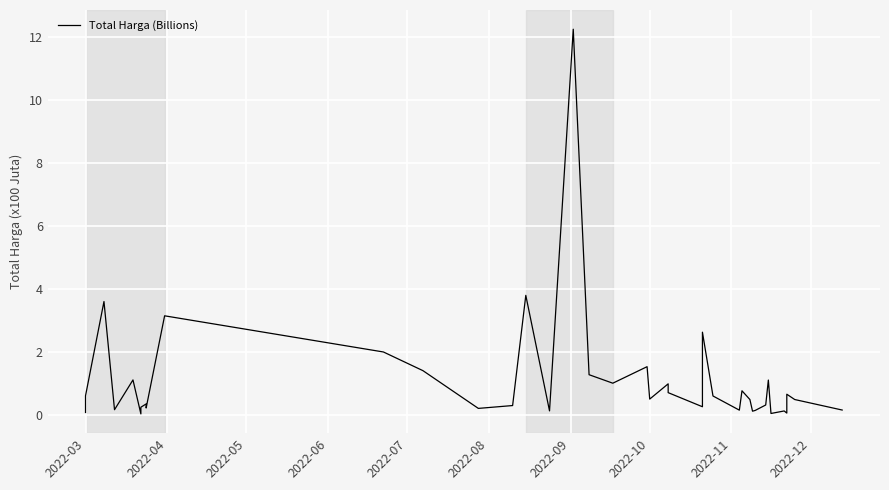

How many lines are shown in the chart?

1